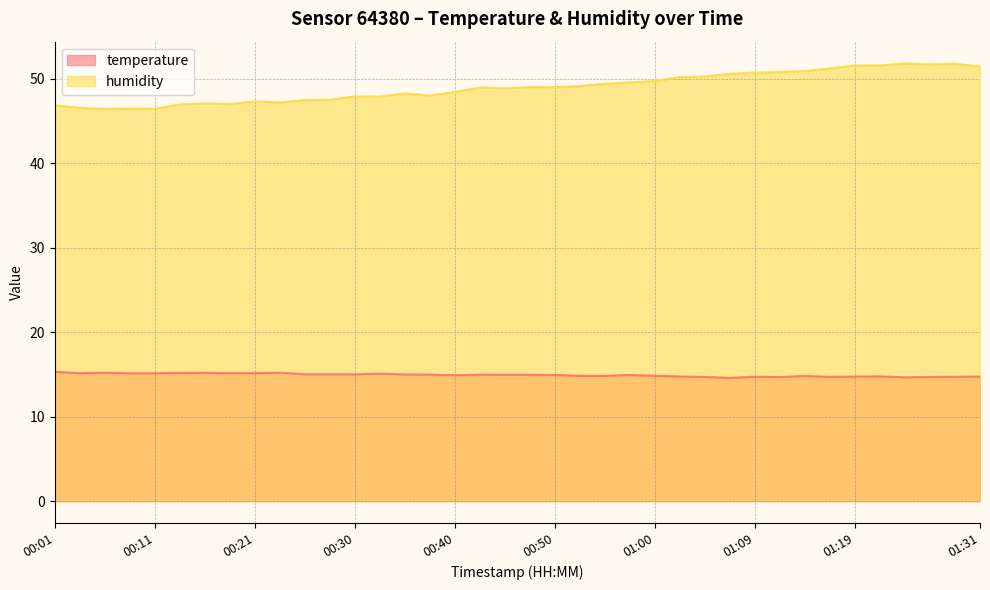

At which category does the chart reach its peak across all series?

01:24